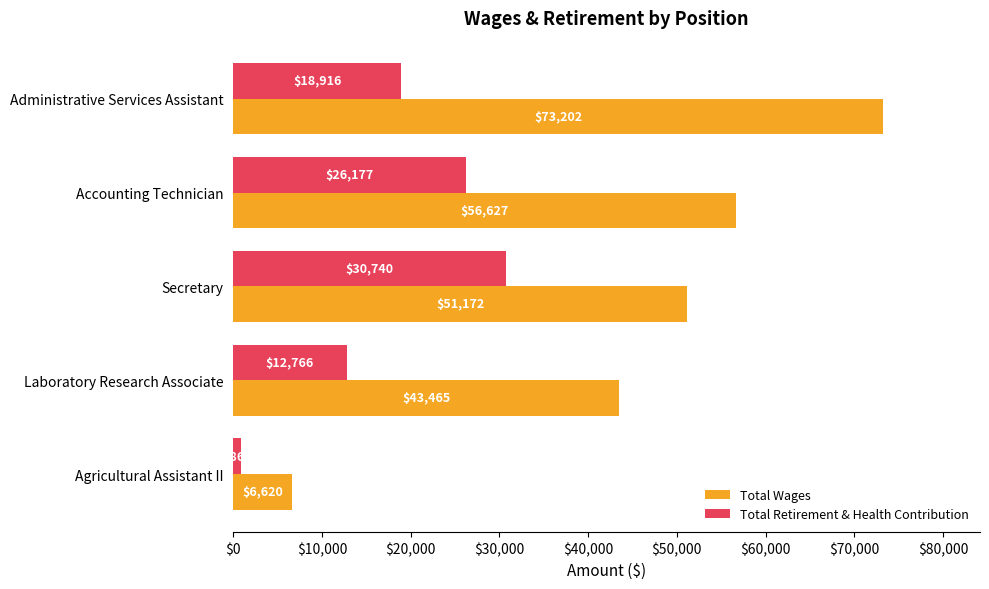

At how many categories does at least one series exceed 29096?

4